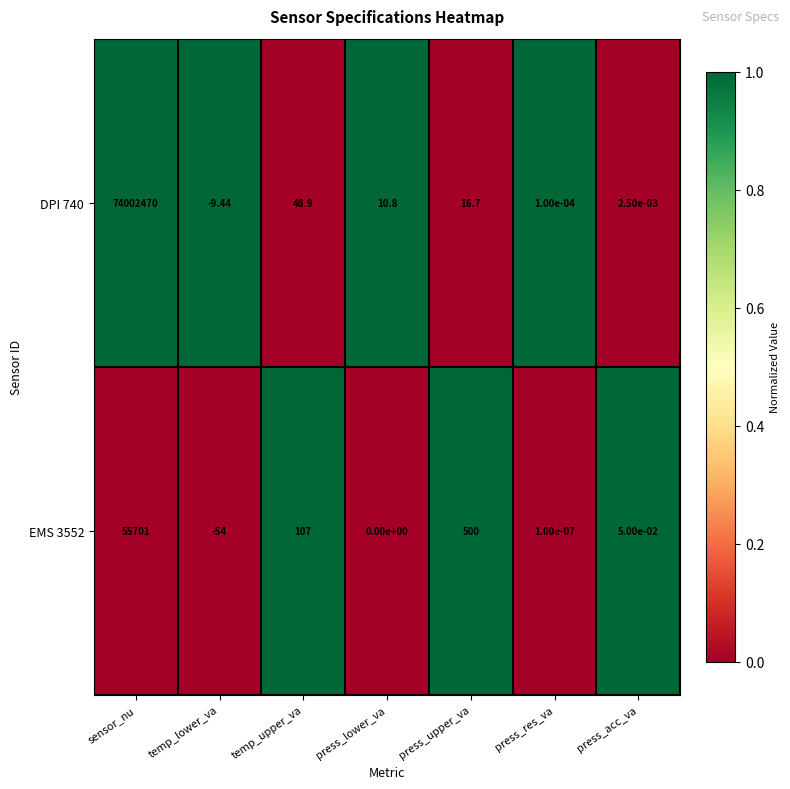

Rank the series by their average value, from lowest to highest.

EMS 3552, DPI 740